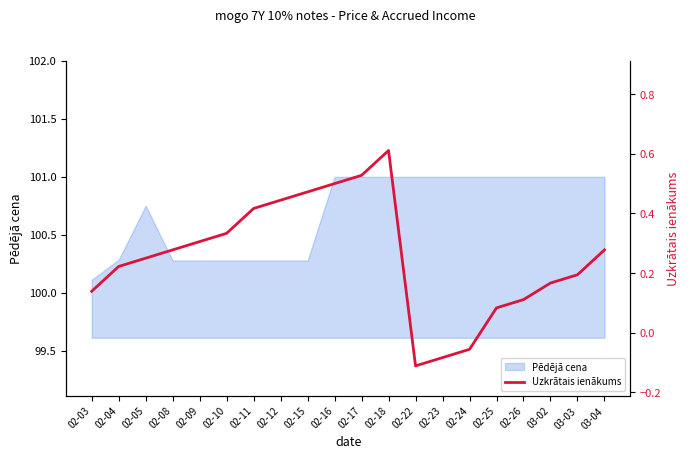

At which category does the chart reach its peak across all series?

02-18